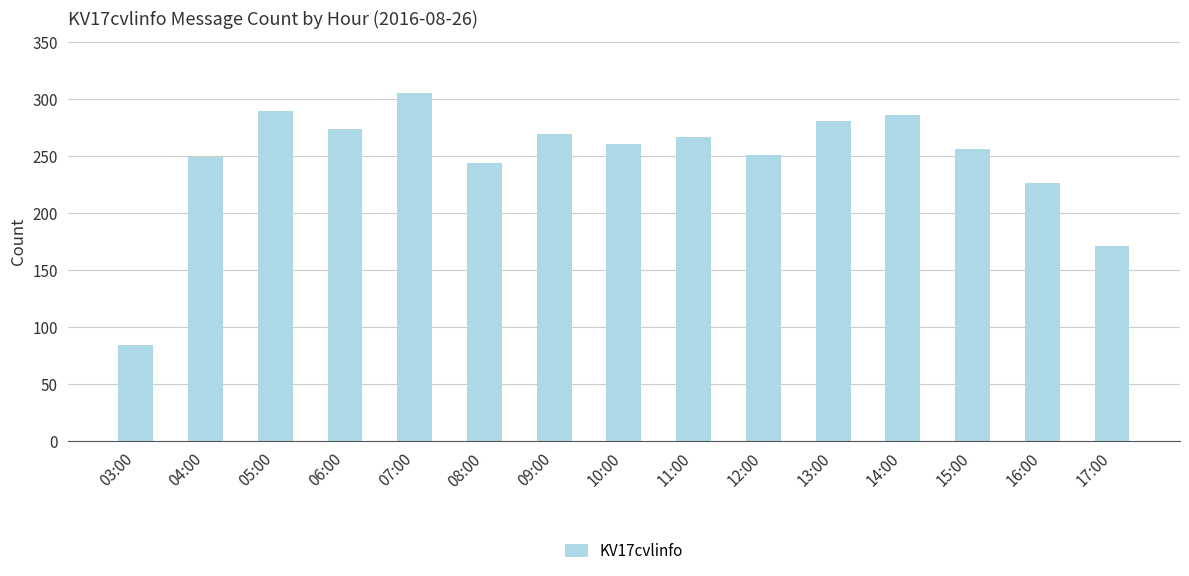

What value does the data have at 13:00?

281